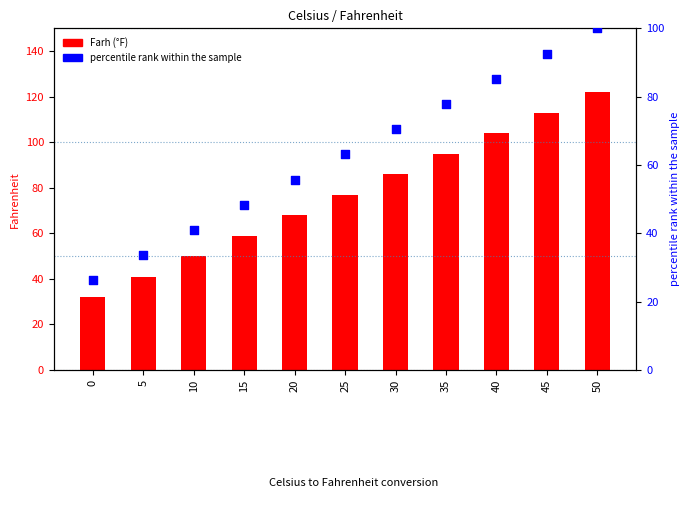

Which series reaches the maximum Y coordinate?

Farh (°F)